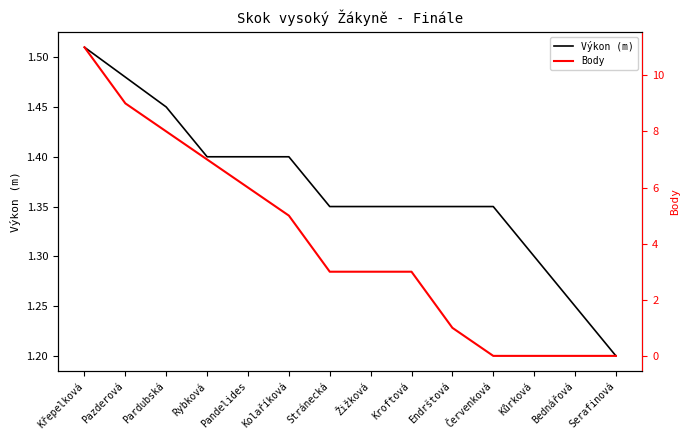

What is the difference between the second highest and minimum values in the Výkon (m) series?

0.3